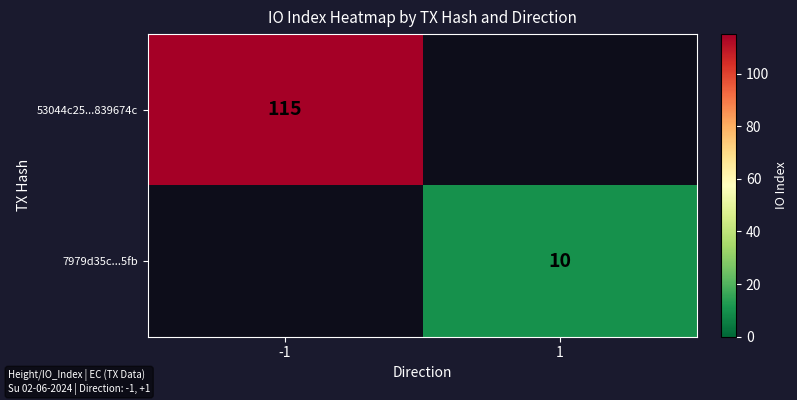

How many series are shown in this chart?

2